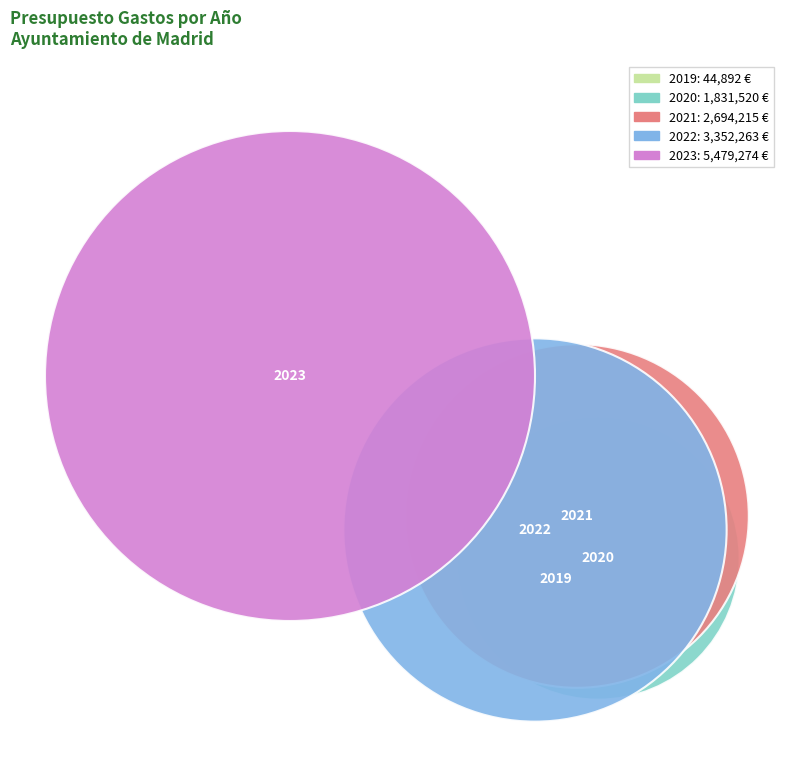

How many segments does this pie chart have?

5